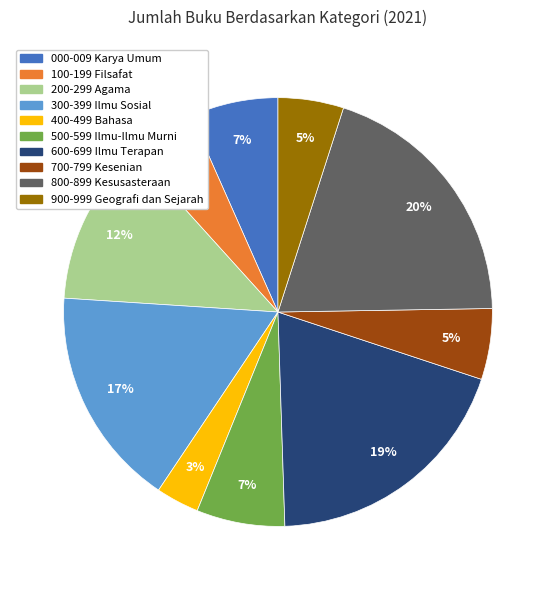

Is 500-599 Ilmu-Ilmu Murni the majority of the pie?

No